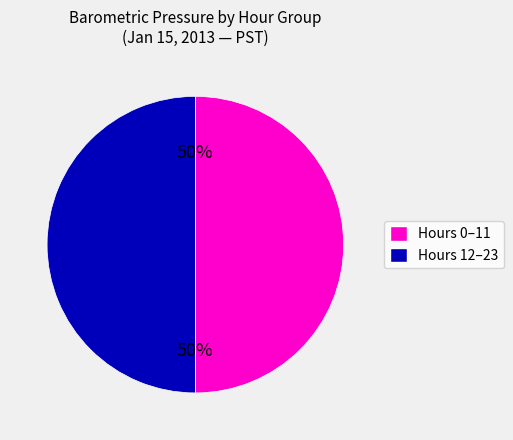

To the nearest percent, what is the average slice percentage?

50%